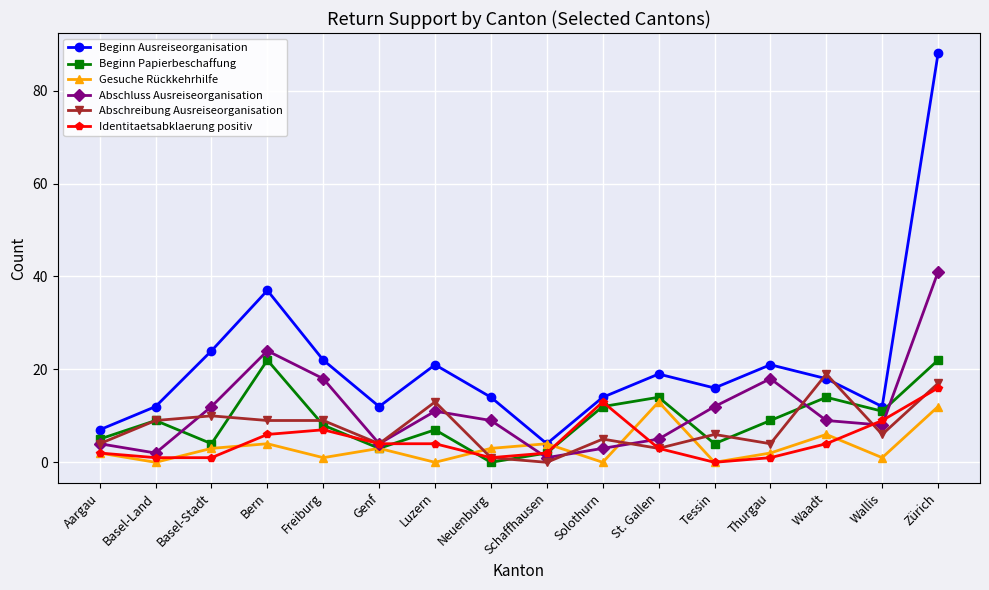

Which series has the largest range (max minus min)?

Beginn Ausreiseorganisation